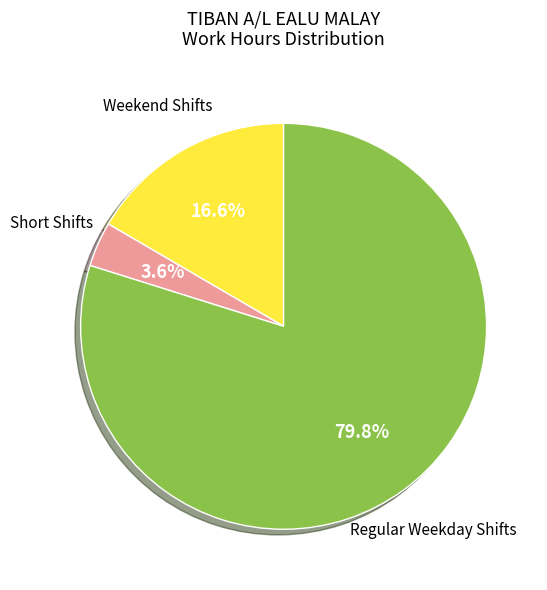

Is there any slice that represents more than half of the pie?

Yes